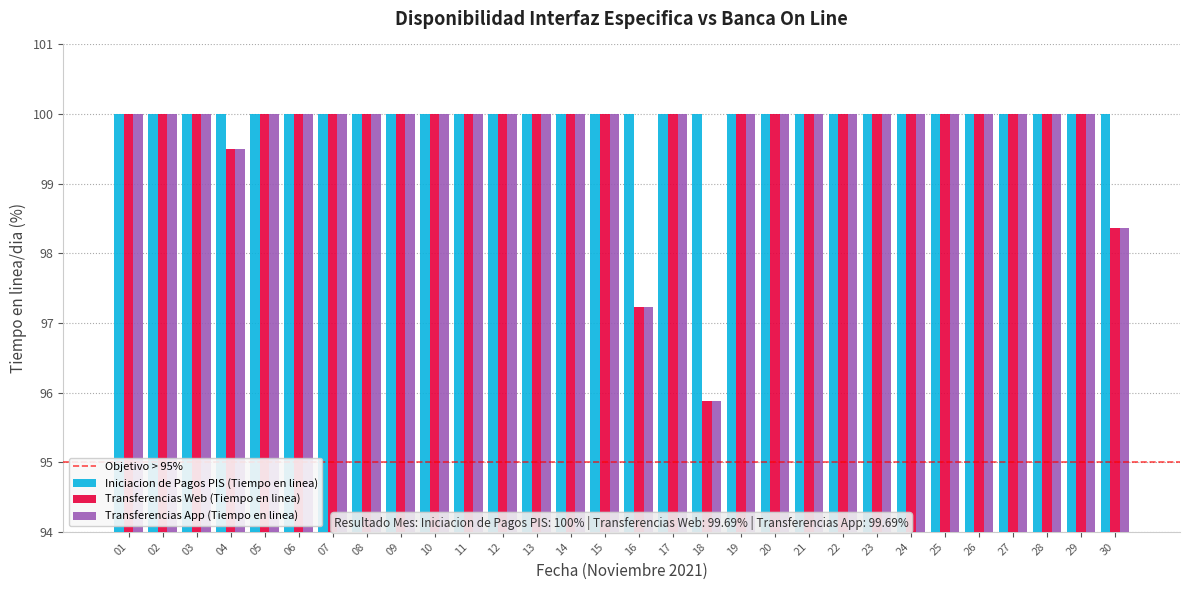

Where is Transferencias Web (Tiempo en linea) nearest to the value 97?

16